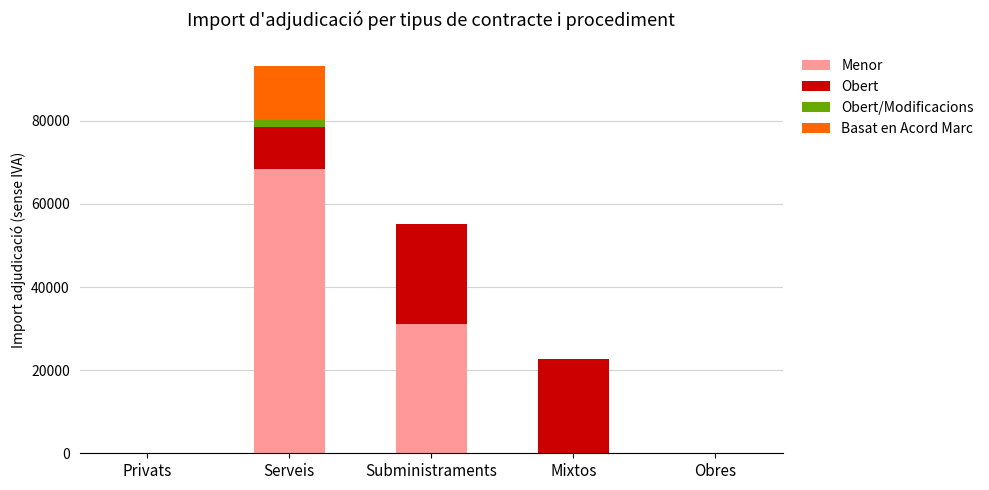

True or false: Menor has a value of 0.0 at Obres.

True